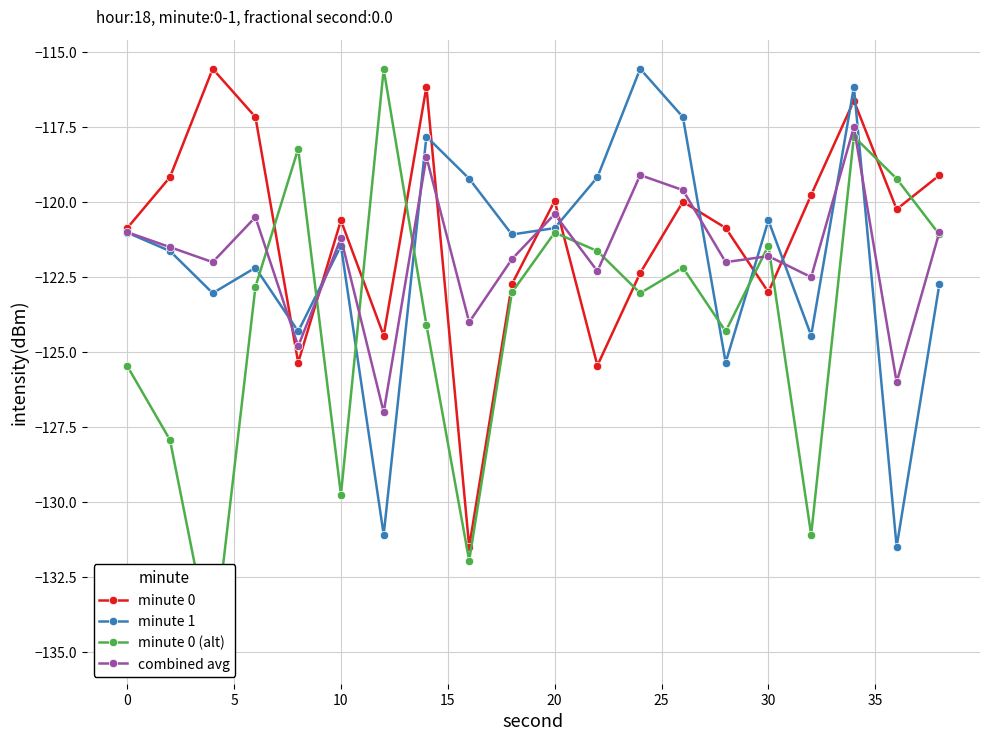

What is the value of the minute 0 point at the 17th from the left?

-119.8